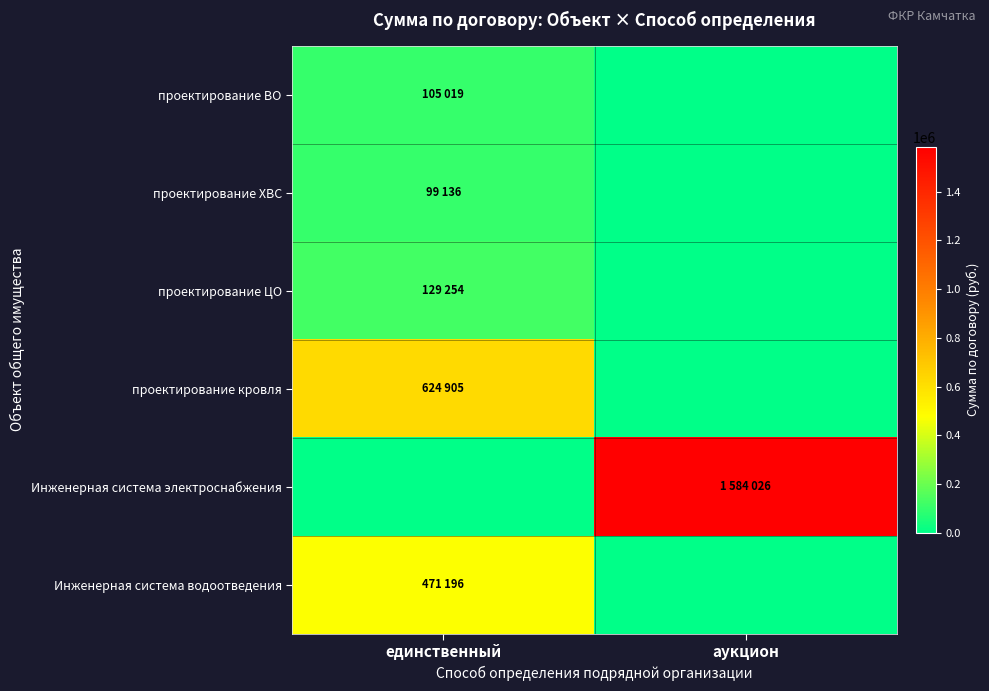

At which category does the chart reach its minimum across all series?

аукцион